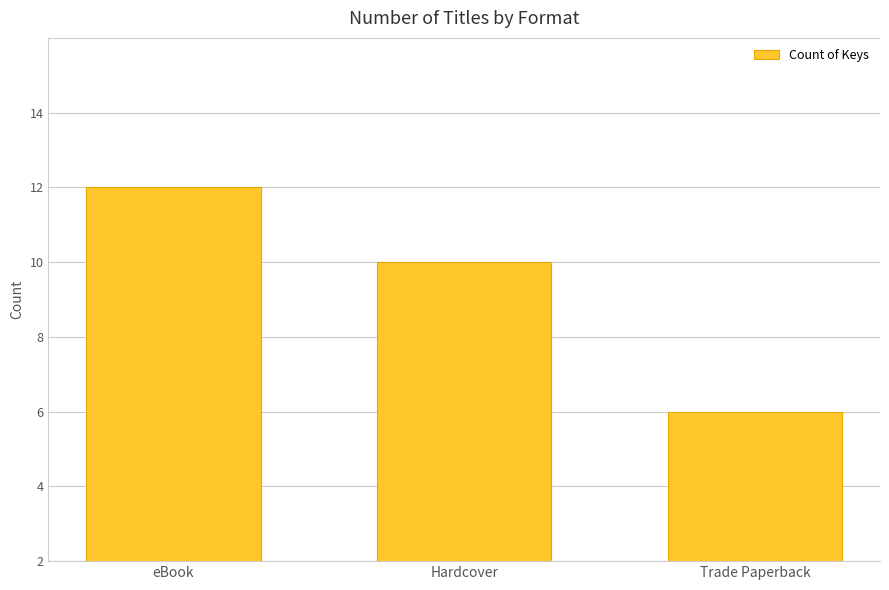

Between Trade Paperback and eBook, which is larger?

eBook